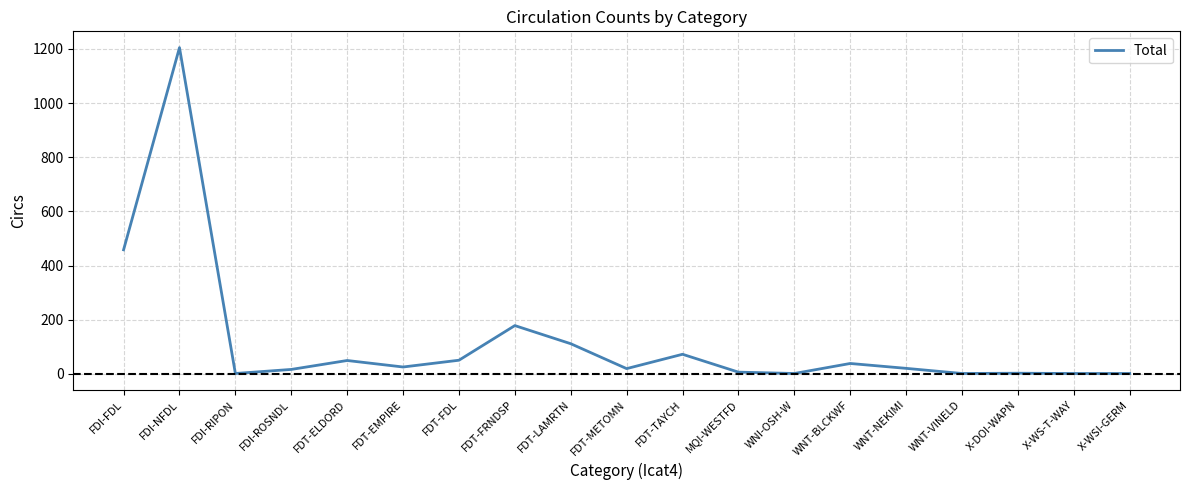

The value at FDT-FRNDSP is 53. True or false?

False